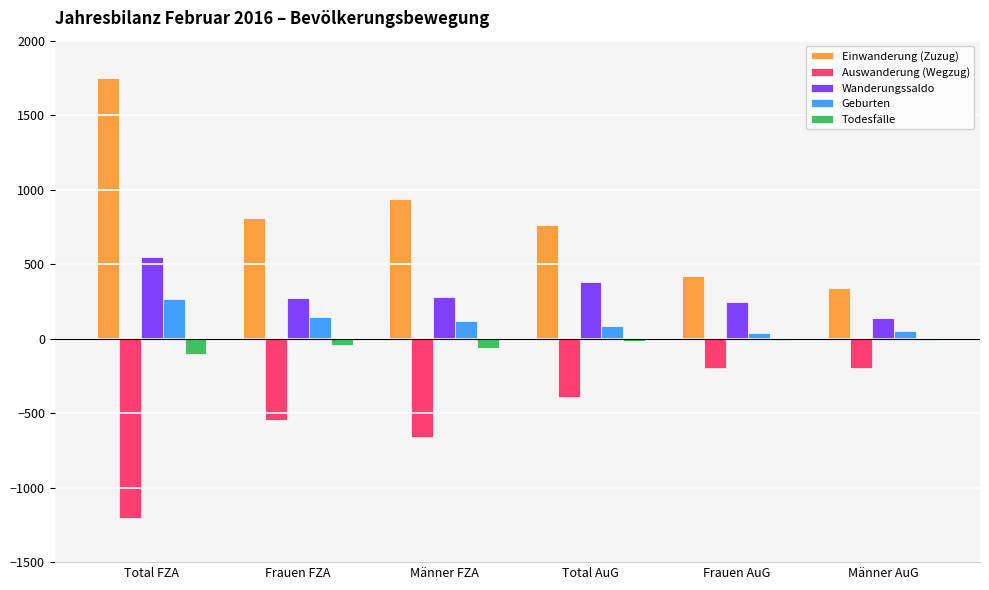

At which category is the sum across all series the highest?

Total FZA